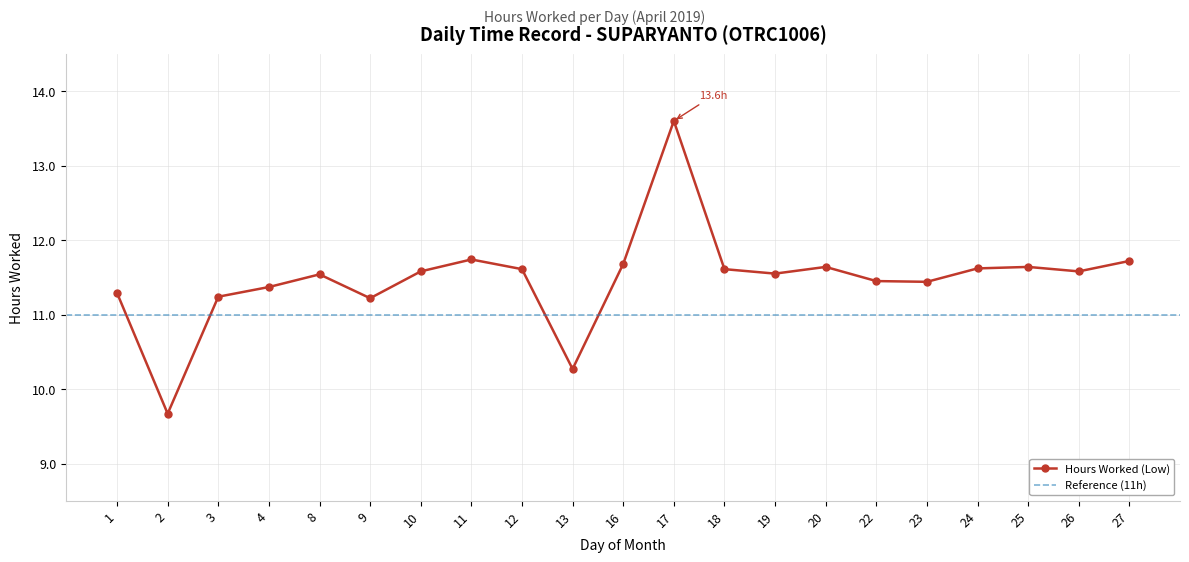

Which label corresponds to the smallest value in the chart?

2